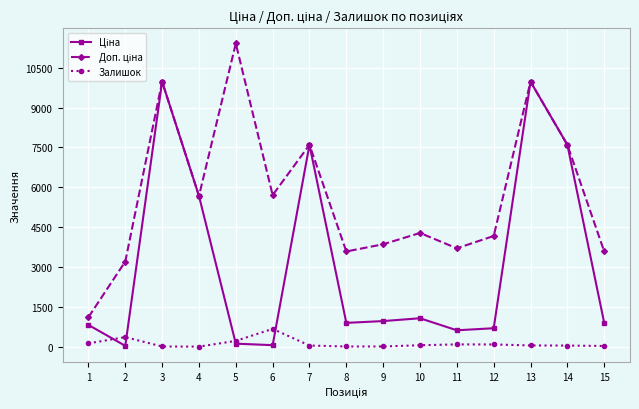

What is the maximum value shown in the chart?

11410.0